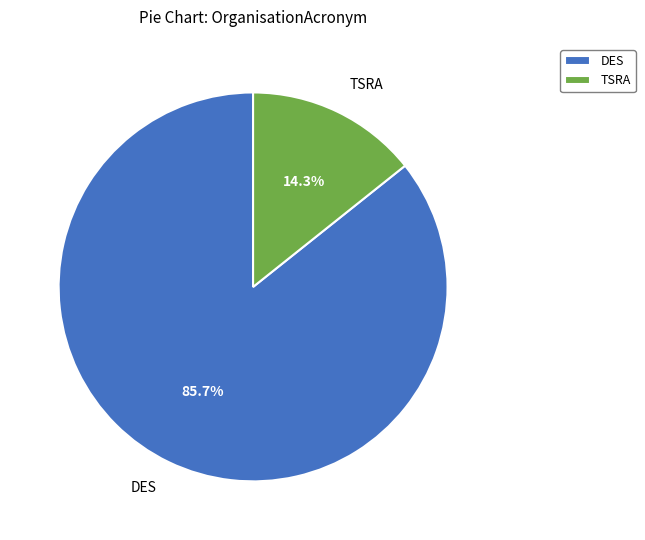

Rank the categories by value from highest to lowest.

DES, TSRA